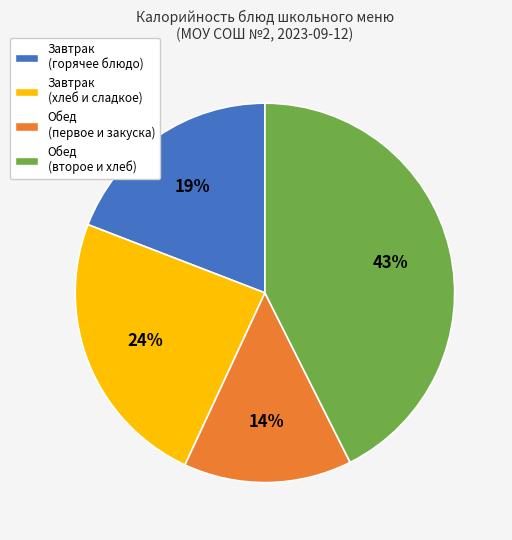

Does any single category account for the majority?

No